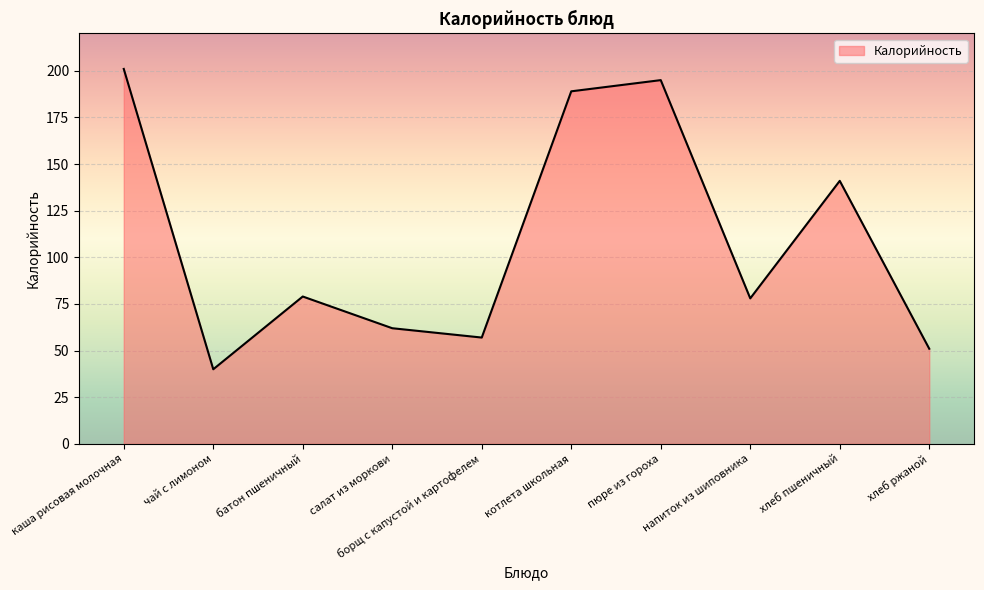

What is the difference between the maximum and minimum values?

161